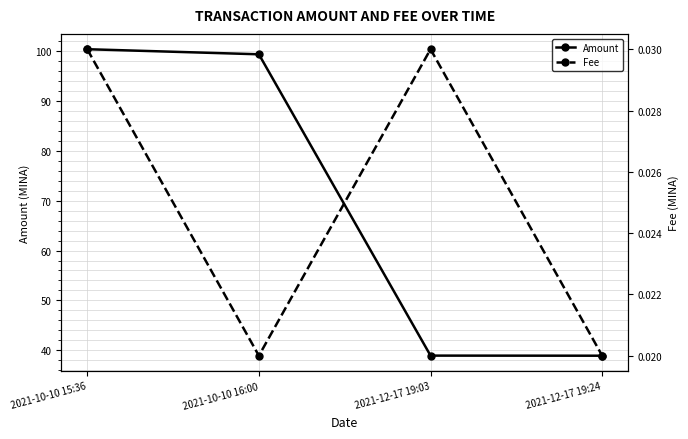

List the labels in order of Amount value, smallest first.

2021-12-17 19:24, 2021-12-17 19:03, 2021-10-10 16:00, 2021-10-10 15:36